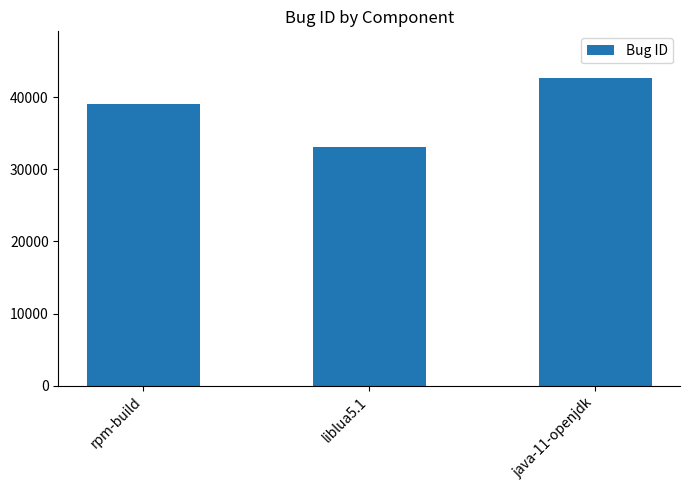

How many values are between 33095 and 42700?

3